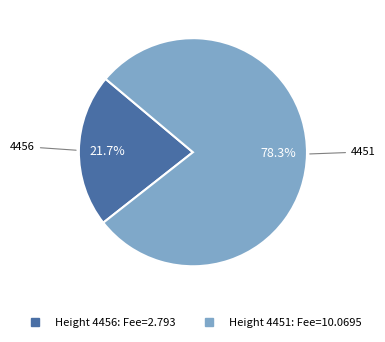

Does any single category account for the majority?

Yes